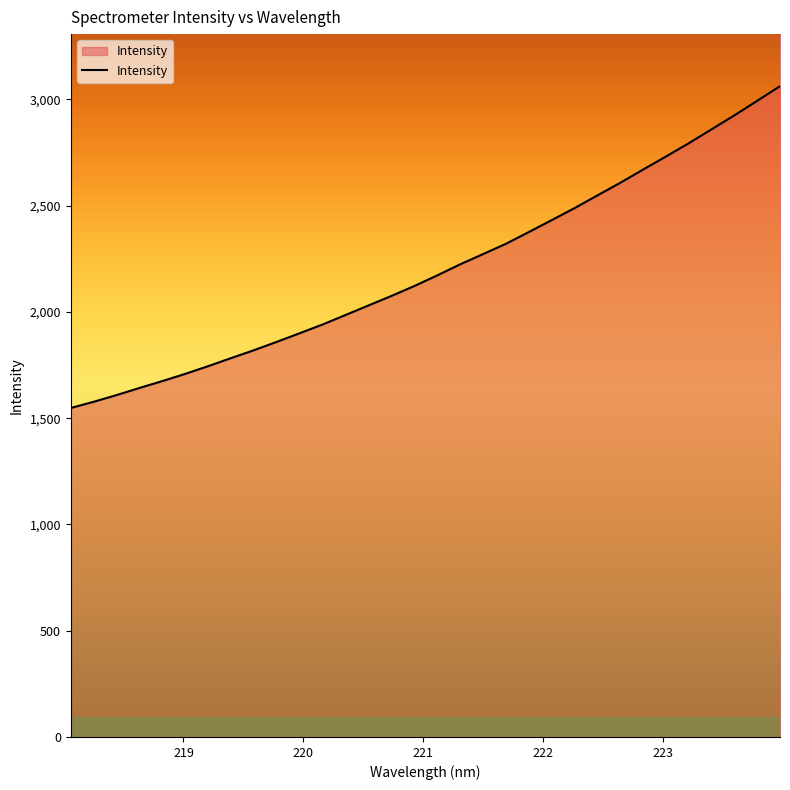

What is the sum of all values?

70494.3